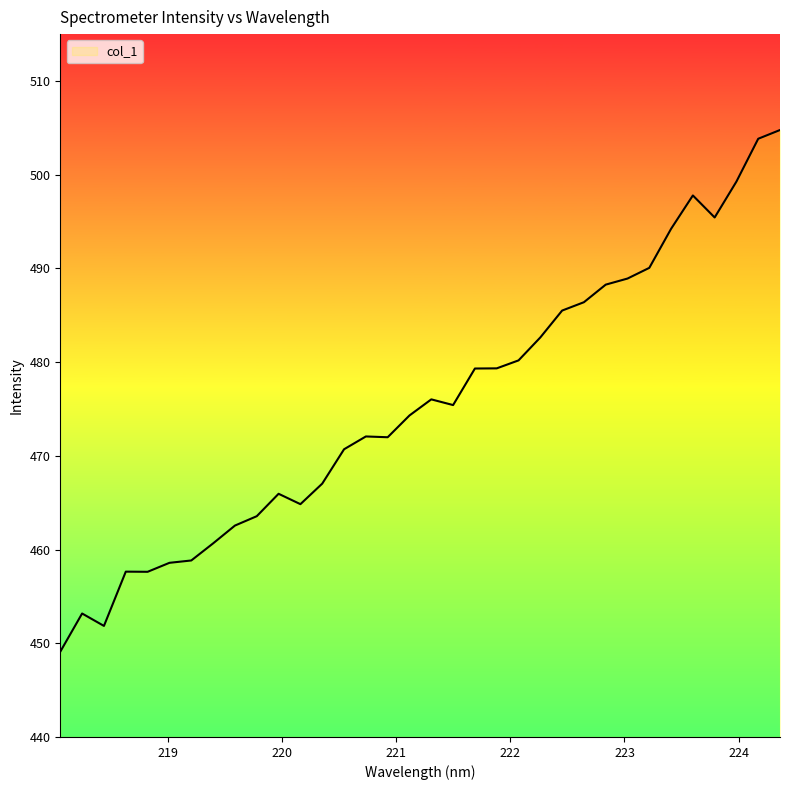

What is the greatest value displayed?

504.8